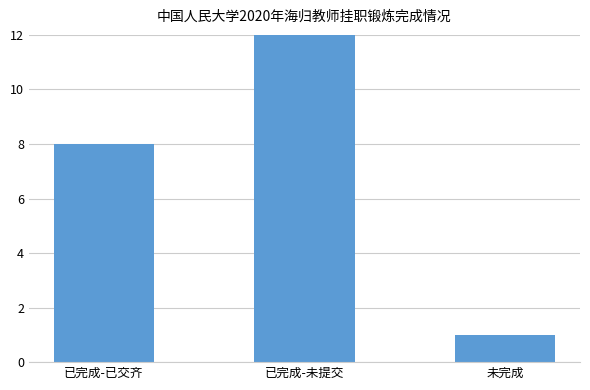

What is the difference between the second highest and minimum values?

7